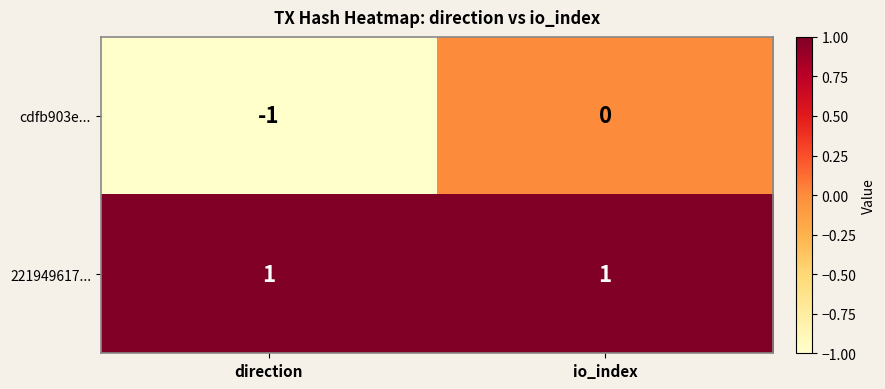

Which series has the largest range (max minus min)?

cdfb903e...